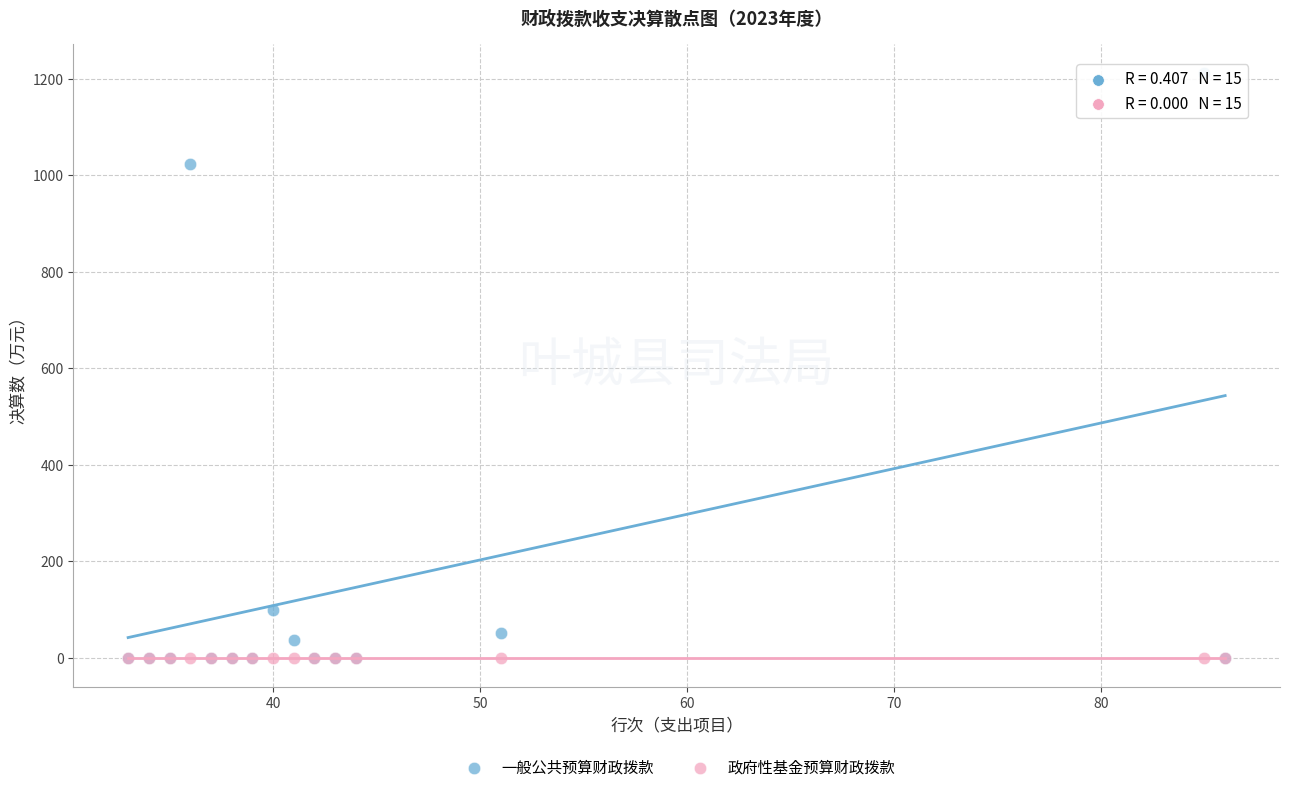

Across all series, what Y value is closest to 605?

1022.7